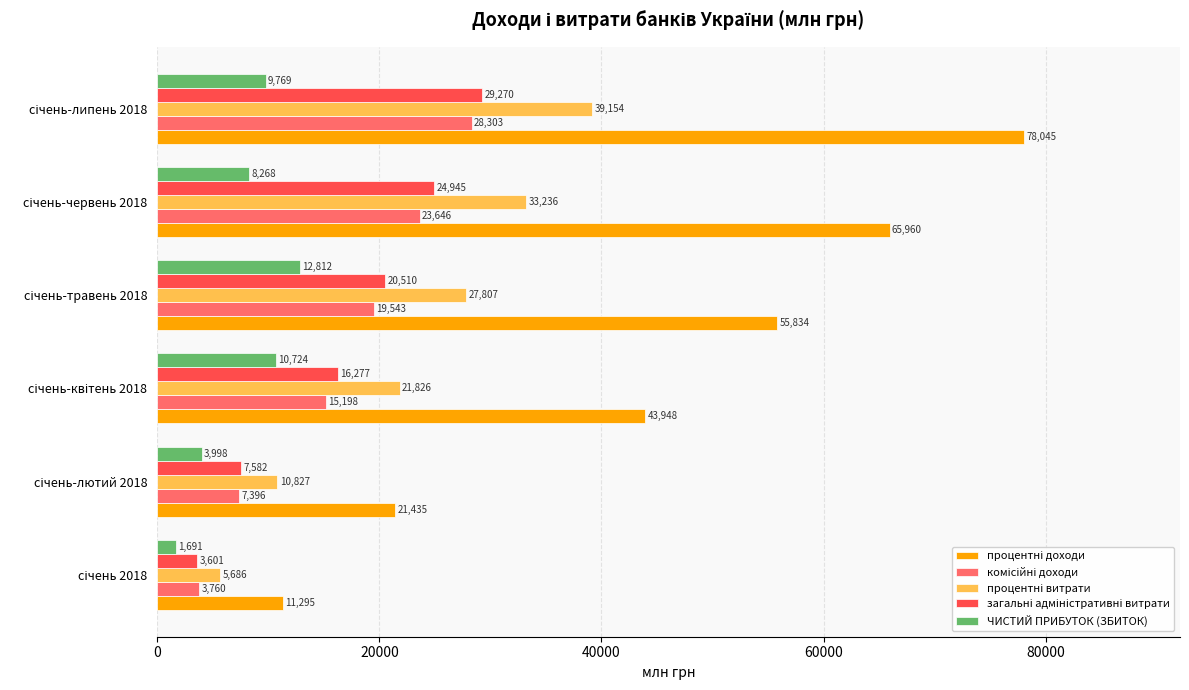

What is the difference between the maximum and second lowest values in the ЧИСТИЙ ПРИБУТОК (ЗБИТОК) series?

8814